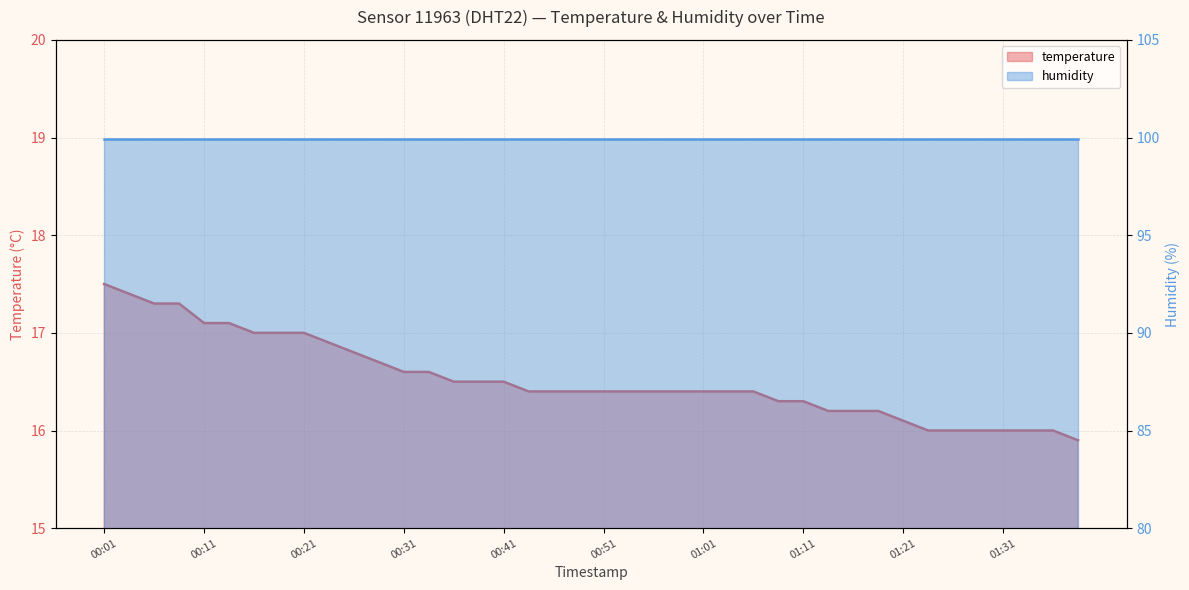

What is the change in value from 00:04 to 00:09?

-0.1